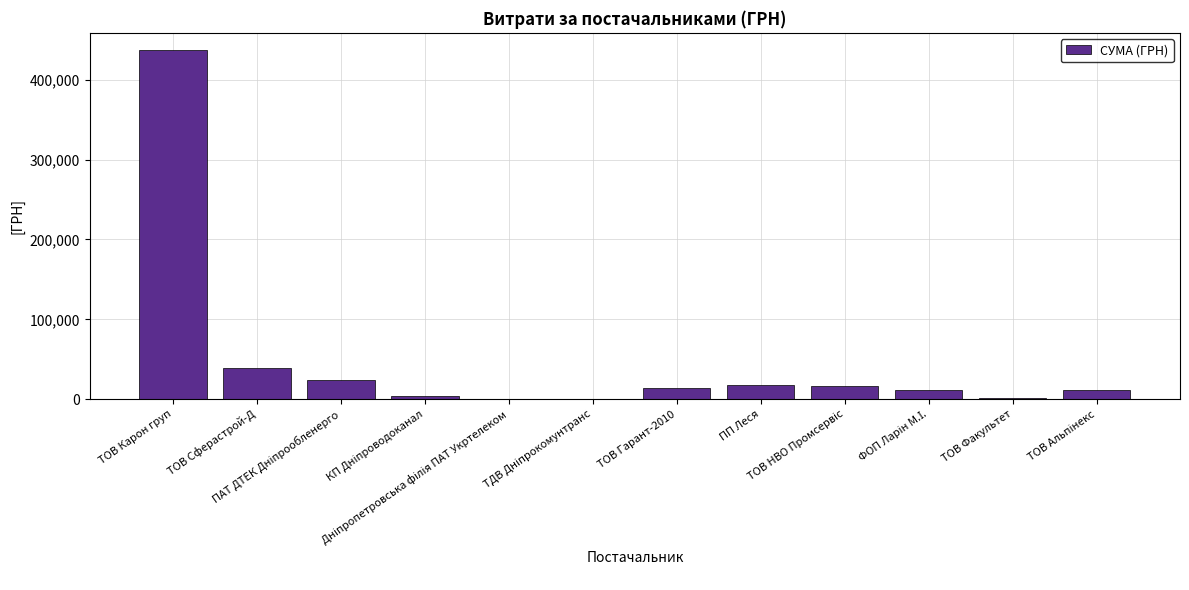

True or false: the data shows 1248.9 at ТОВ Факультет.

True